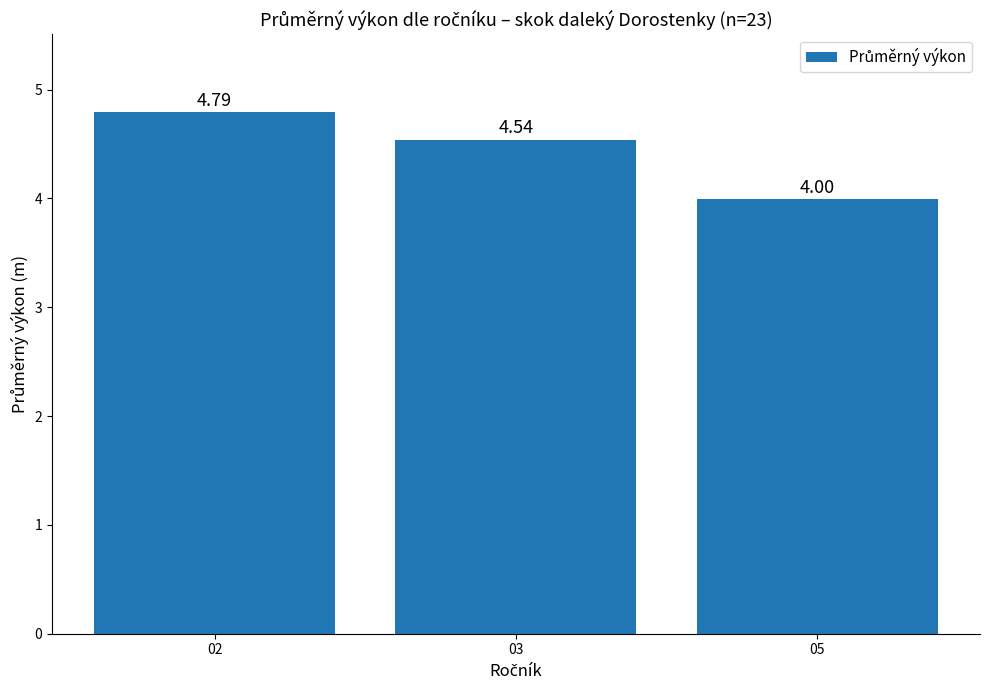

Rank the categories by value from lowest to highest.

05, 03, 02